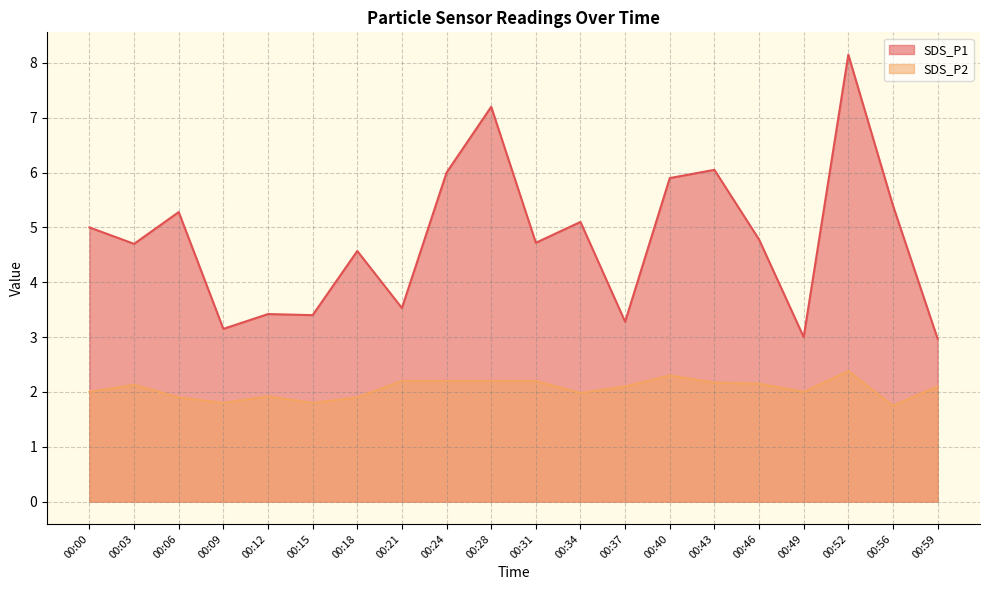

Reading left to right, list all the values displayed in this chart.

SDS_P1: 00:00=5.0	00:03=4.7	00:06=5.3	00:09=3.1	00:12=3.4	00:15=3.4	00:18=4.6	00:21=3.5	00:24=6.0	00:28=7.2	00:31=4.7	00:34=5.1	00:37=3.3	00:40=5.9	00:43=6.0	00:46=4.8	00:49=3.0	00:52=8.2	00:56=5.4	00:59=3.0
SDS_P2: 00:00=2.0	00:03=2.1	00:06=1.9	00:09=1.8	00:12=1.9	00:15=1.8	00:18=1.9	00:21=2.2	00:24=2.2	00:28=2.2	00:31=2.2	00:34=2.0	00:37=2.1	00:40=2.3	00:43=2.2	00:46=2.1	00:49=2.0	00:52=2.4	00:56=1.8	00:59=2.1